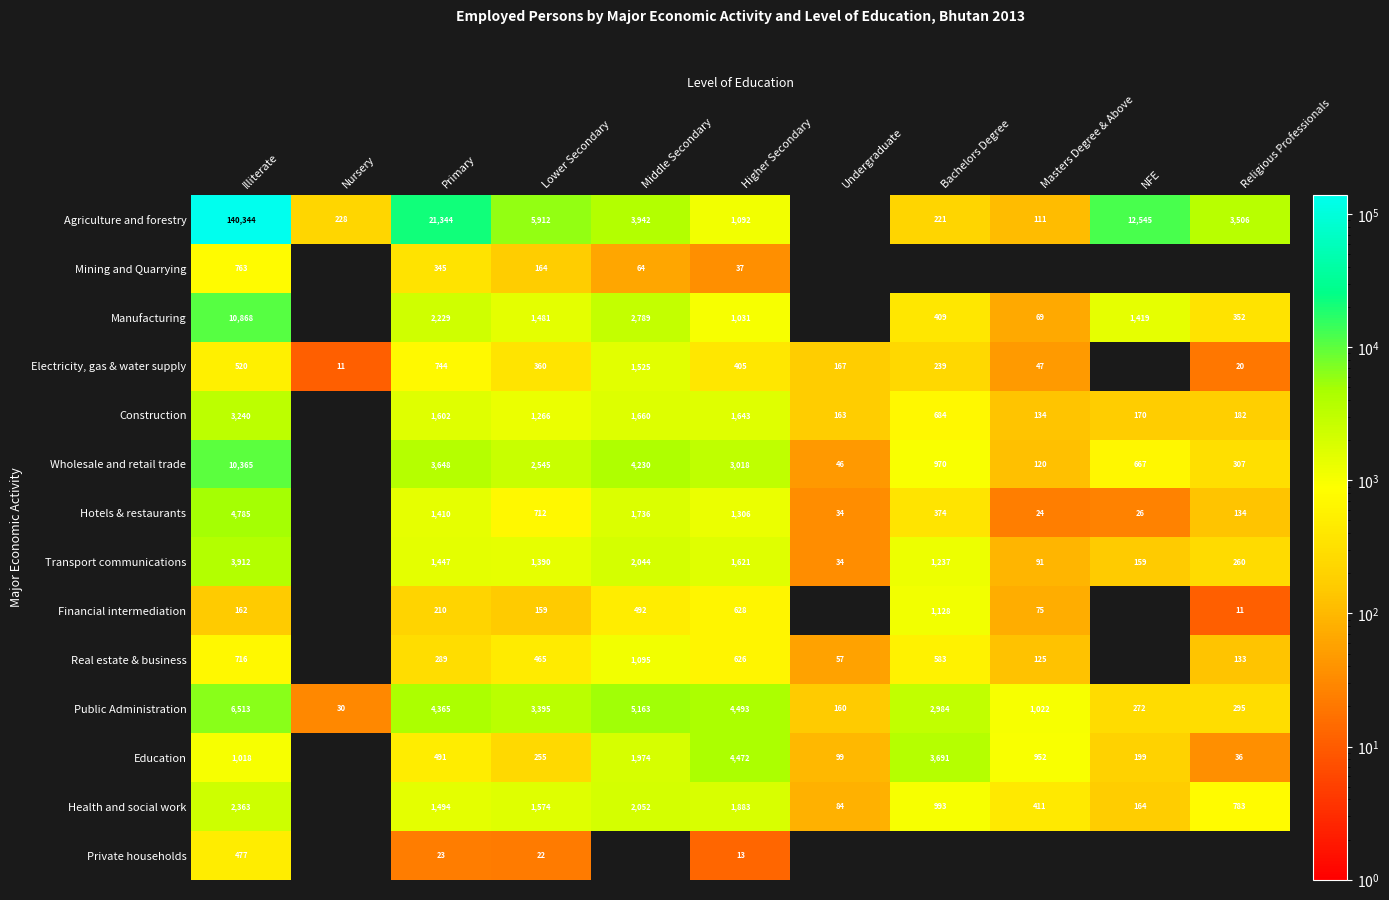

What is the maximum value shown in the chart?

140344